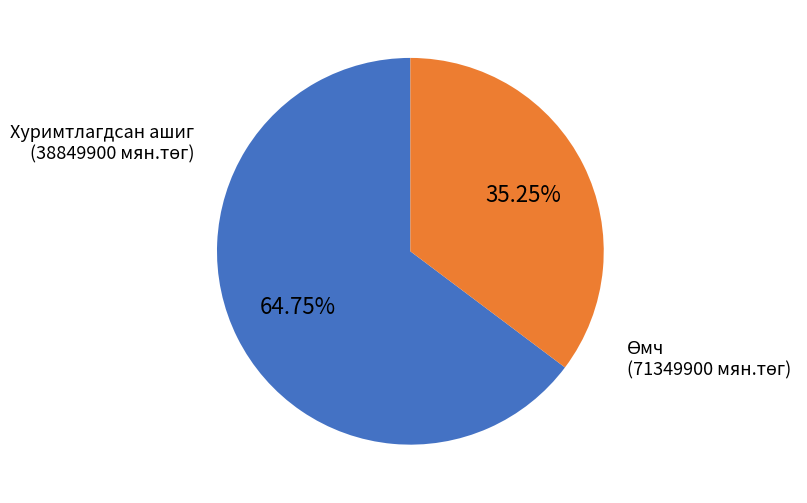

How many segments does this pie chart have?

2